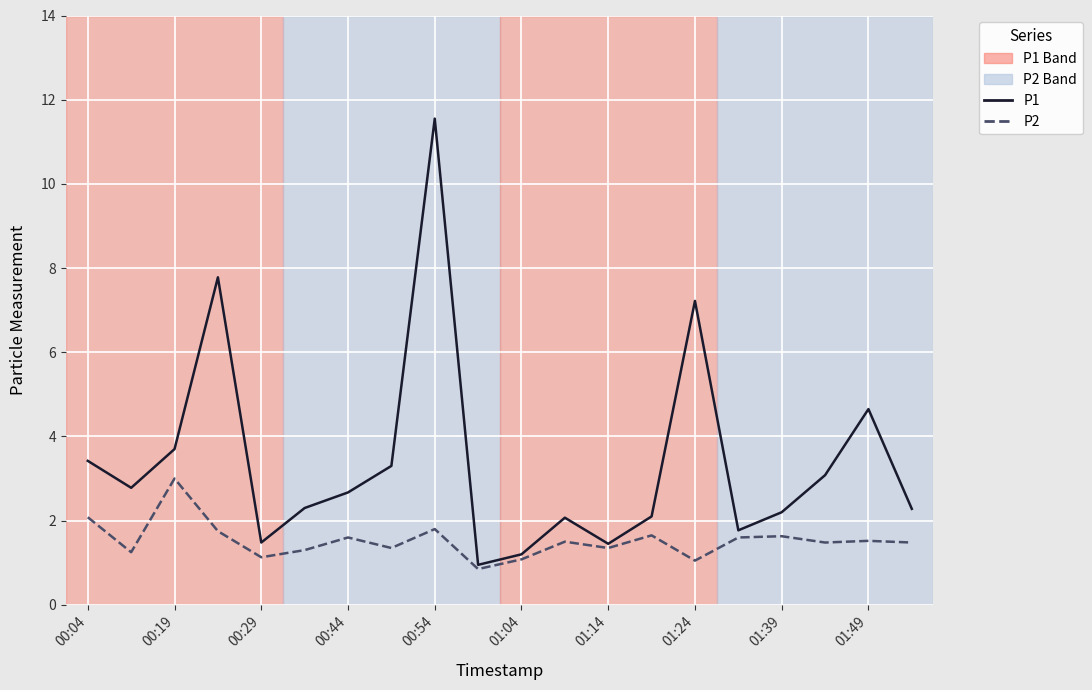

Which series has the largest range (max minus min)?

P1